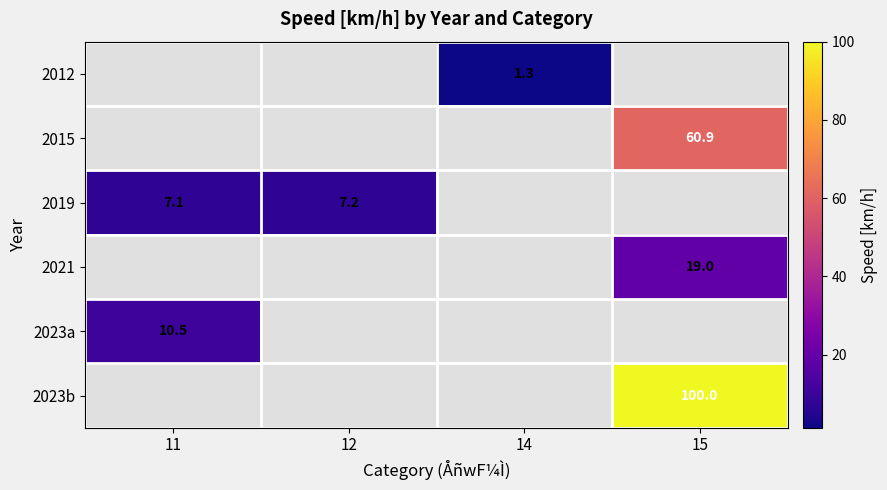

At which category does the chart reach its minimum across all series?

14